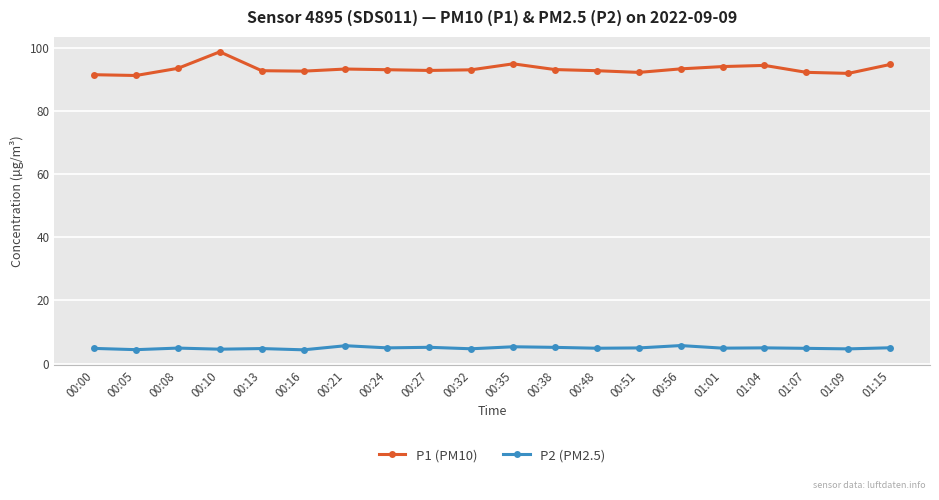

List the series in order of their overall mean, highest first.

P1 (PM10), P2 (PM2.5)